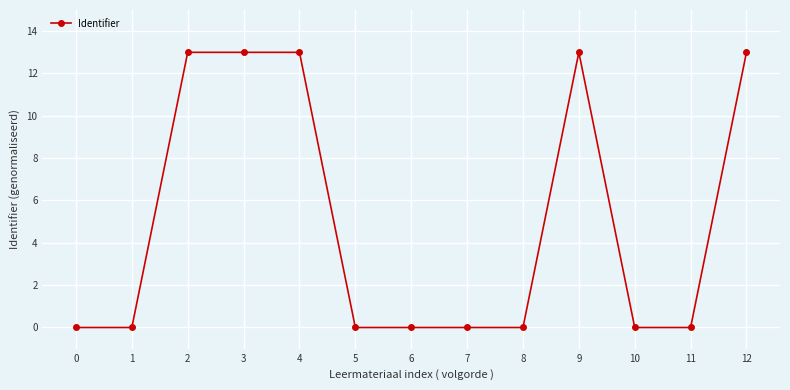

How many data points does each series have?

13